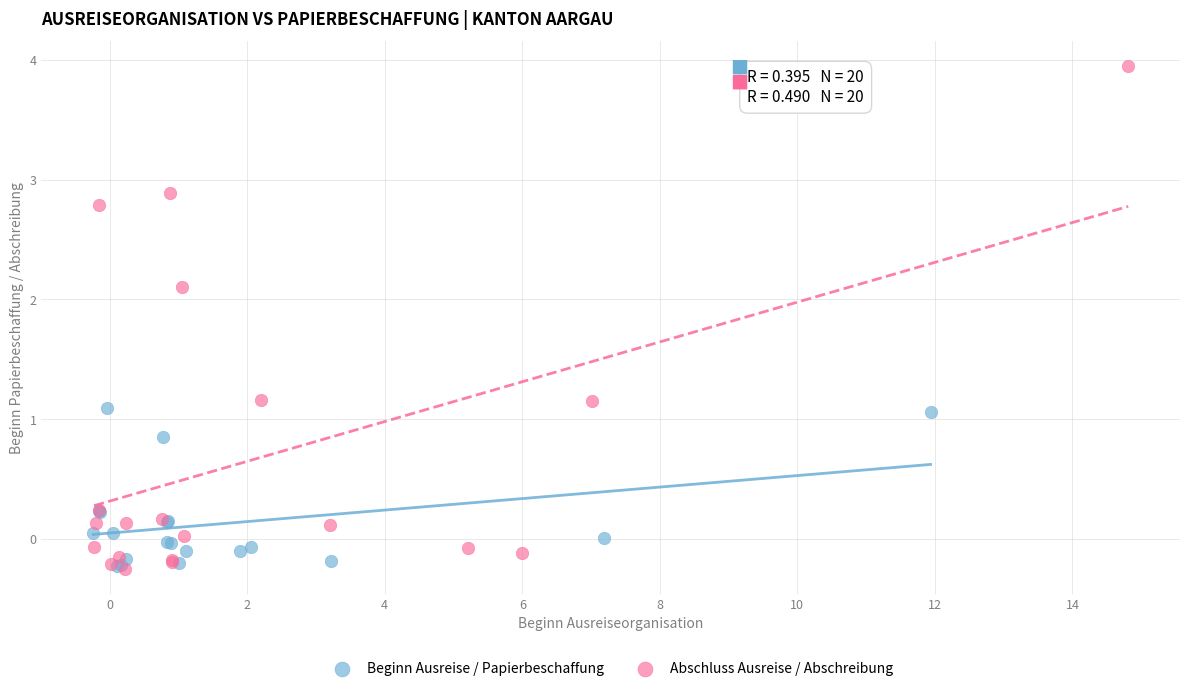

What are all the series names shown in the legend?

Beginn Ausreise / Papierbeschaffung, Abschluss Ausreise / Abschreibung